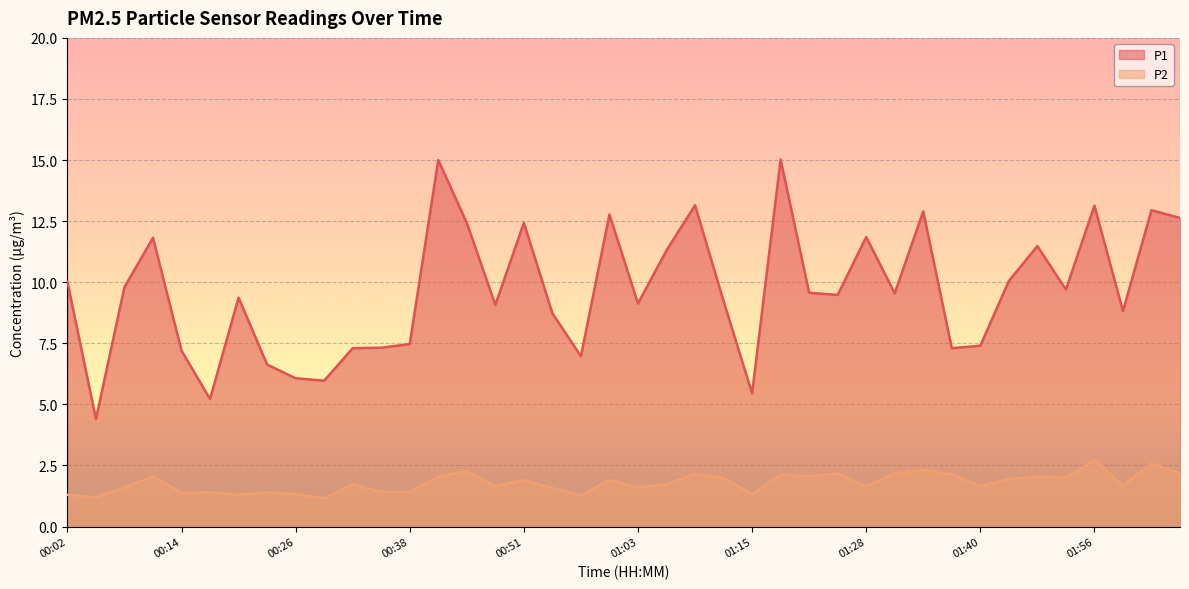

How many data points does each series have?

40